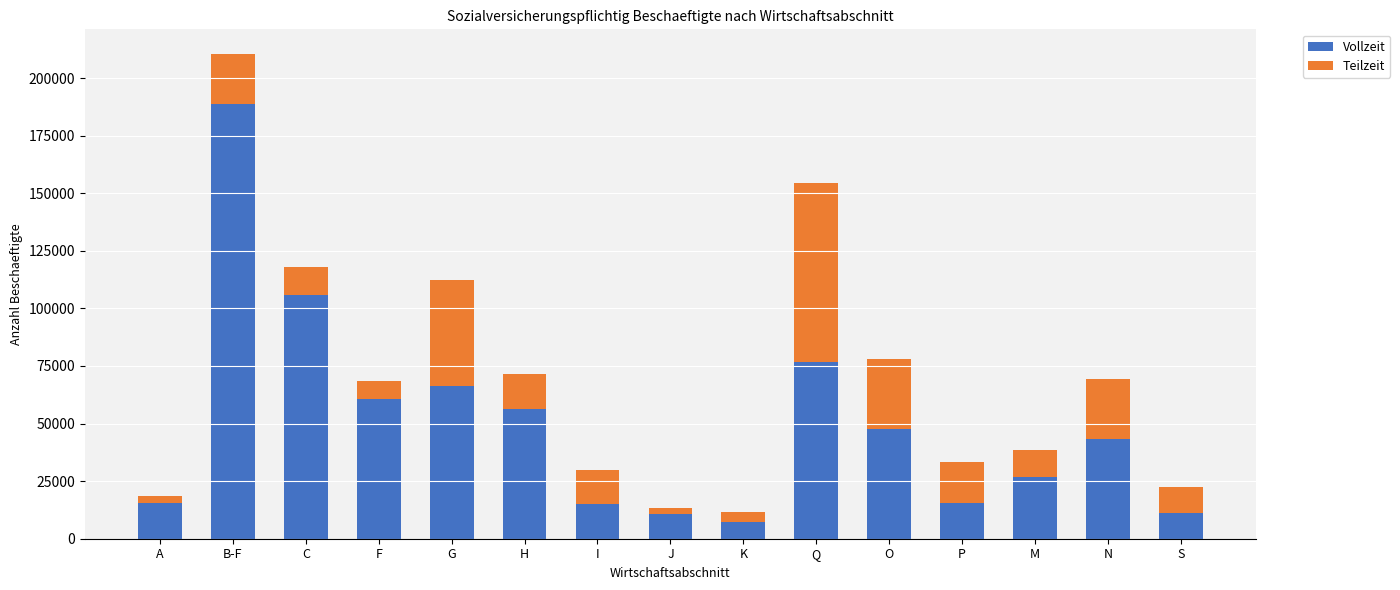

What is the difference between the second highest and second lowest values in the Vollzeit series?

95187